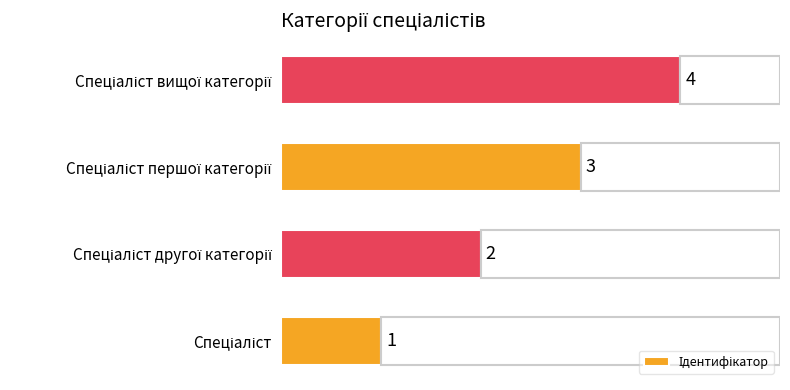

What is the maximum value shown in the chart?

4